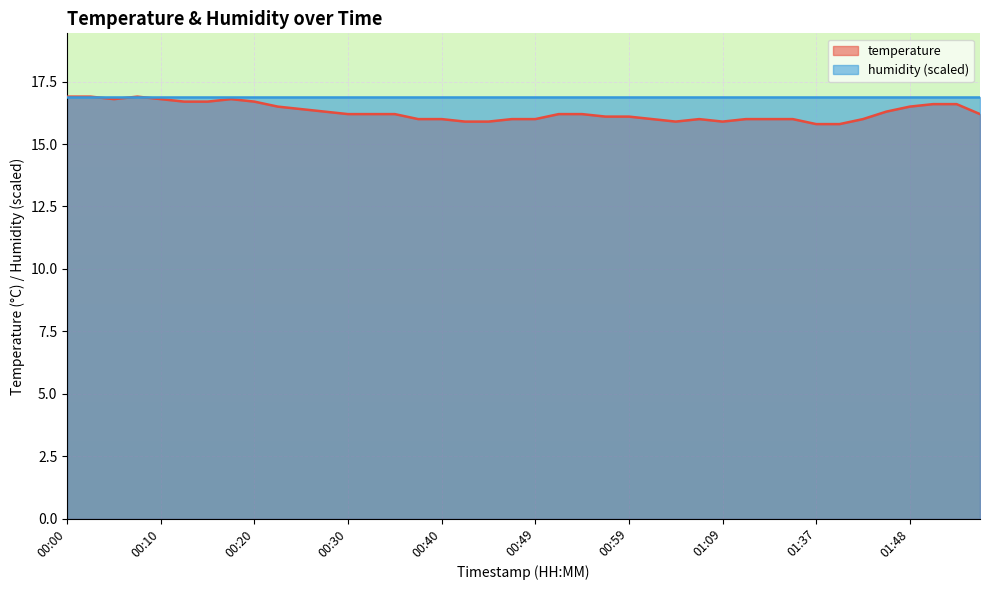

Which has a higher value, 00:37 or 01:51?

01:51